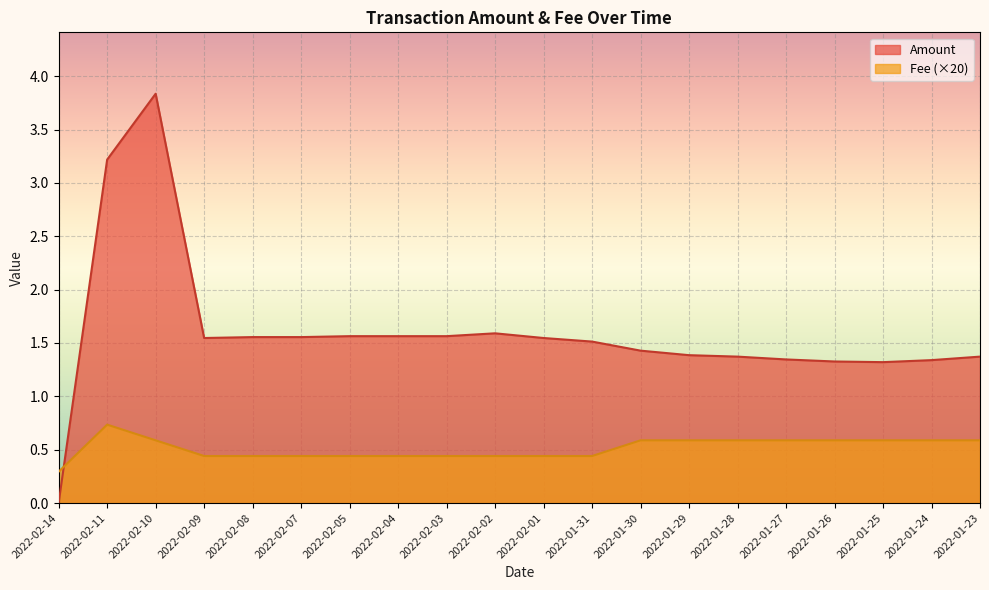

What are all the series names shown in the legend?

Amount, Fee (×20)